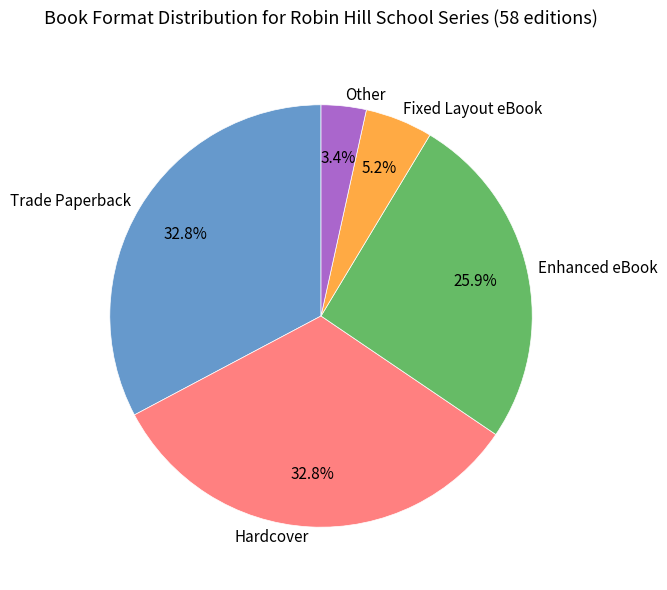

Is it true that Enhanced eBook is 17% of the pie?

False